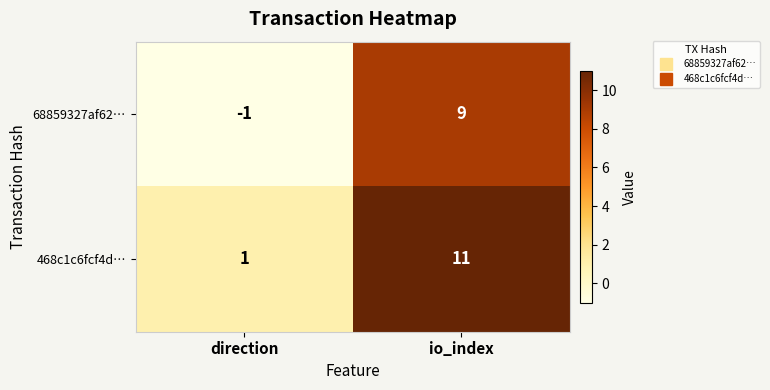

Count the number of data series in this chart.

2